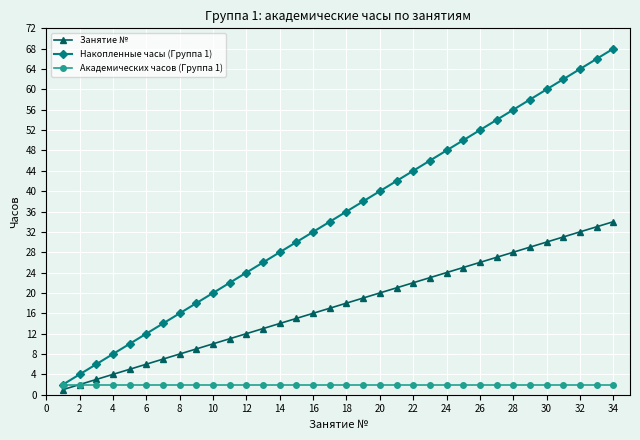

Rank the series by their average value, from highest to lowest.

Накопленные часы (Группа 1), Занятие №, Академических часов (Группа 1)